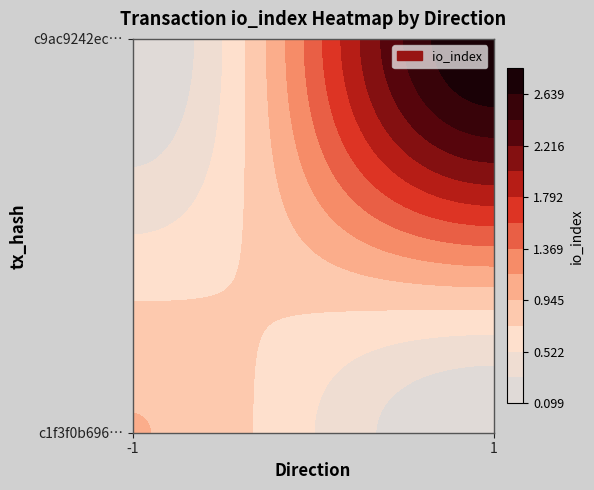

The c1f3f0b6962d90c3b0b047d6a77e5b6ac854310 series shows -2 at direction. True or false?

False